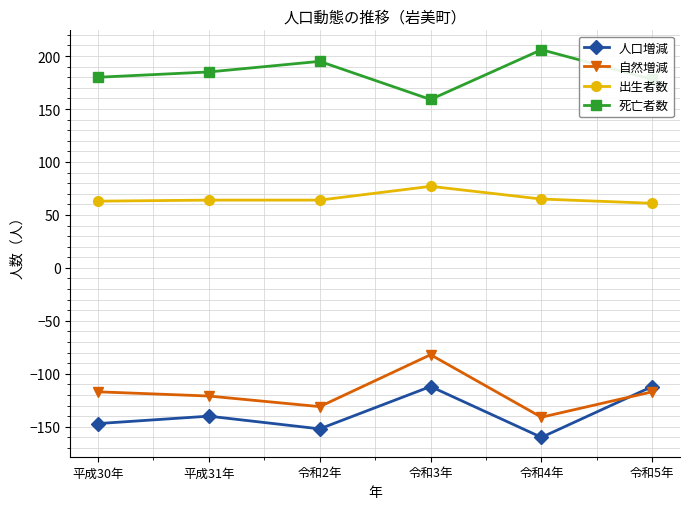

The 自然増減 series shows -117 at 令和5年. True or false?

True